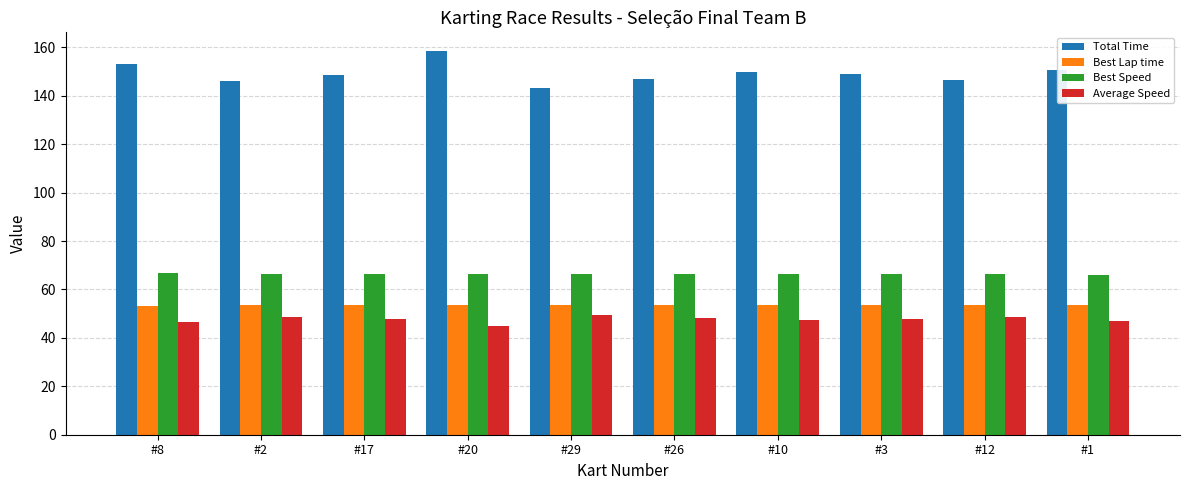

True or false: Best Speed has a value of 66.1 at #1.

True